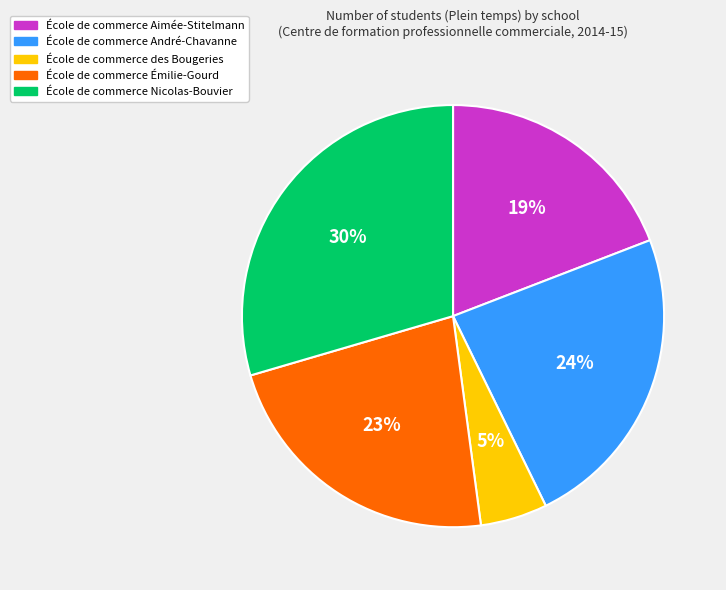

Is the sum of École de commerce des Bougeries and École de commerce André-Chavanne greater than half?

No